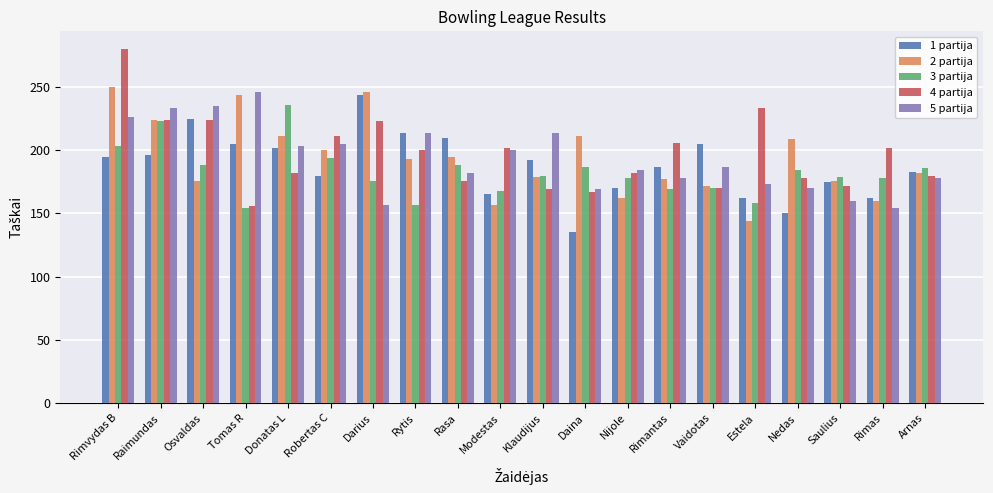

What is the label of the 16th bar from the left?

Estela